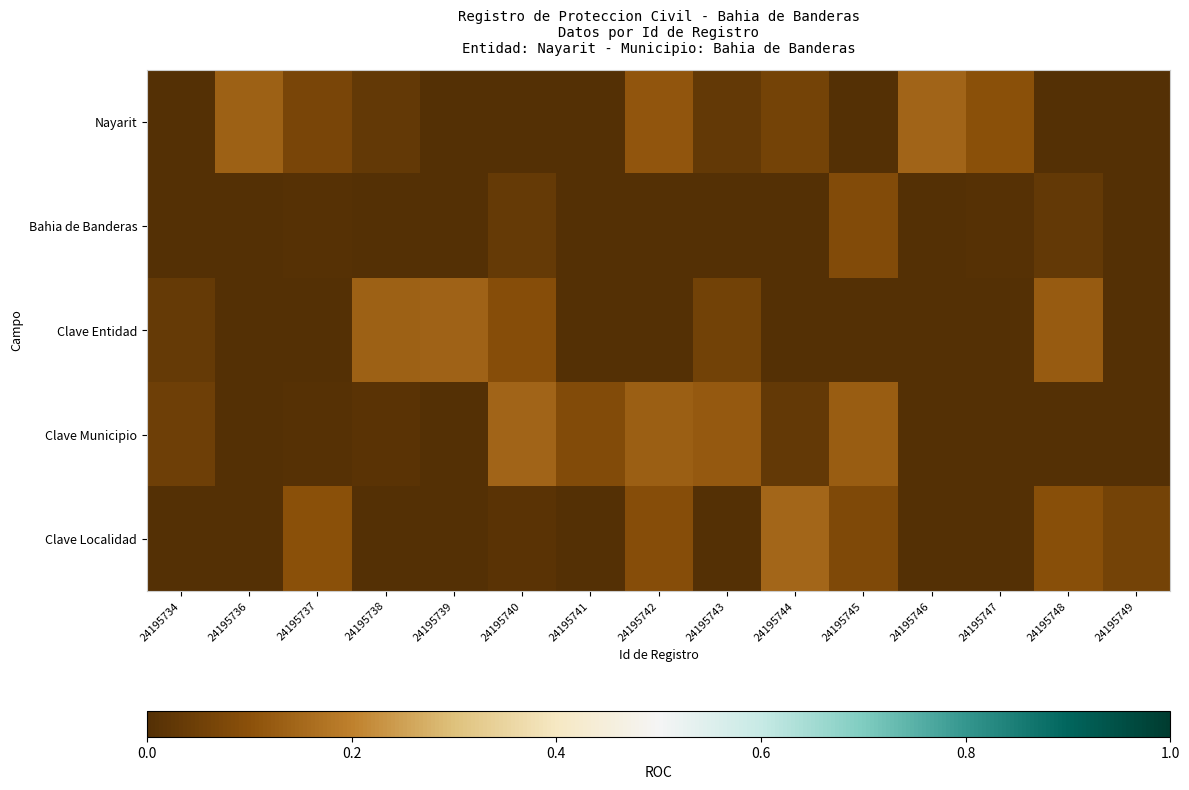

Which series has the largest total across all categories?

Clave Municipio